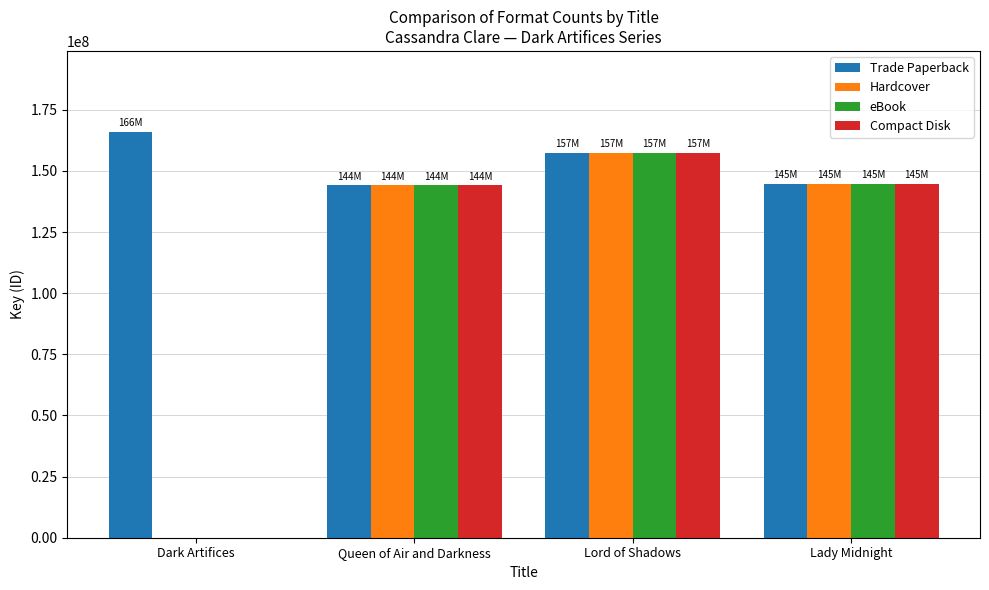

Does the chart contain stacked bars?

No